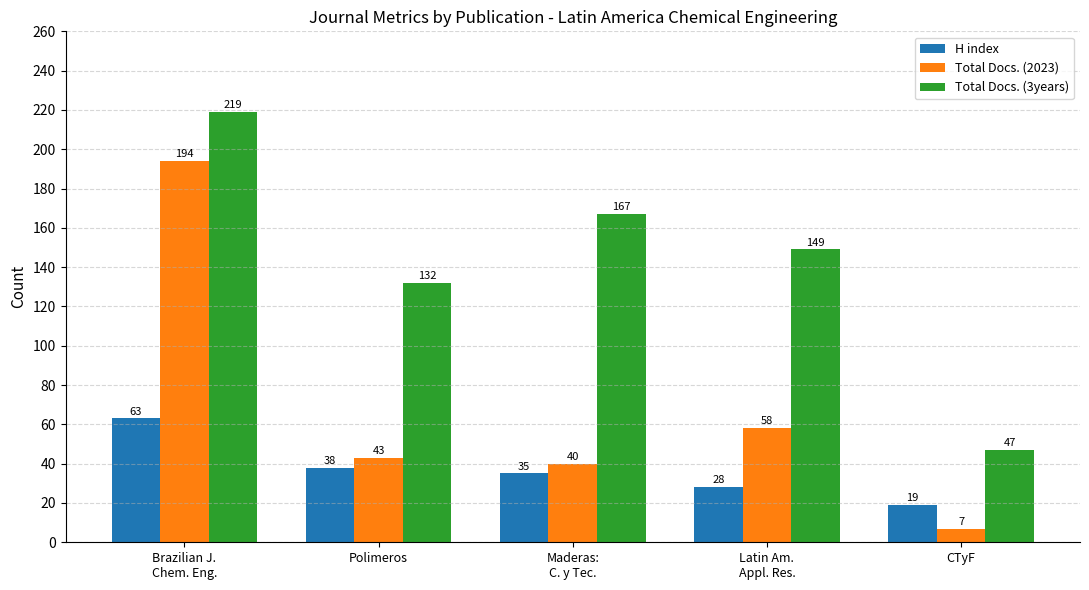

What is the total value across all series at Brazilian J.
Chem. Eng.?

476